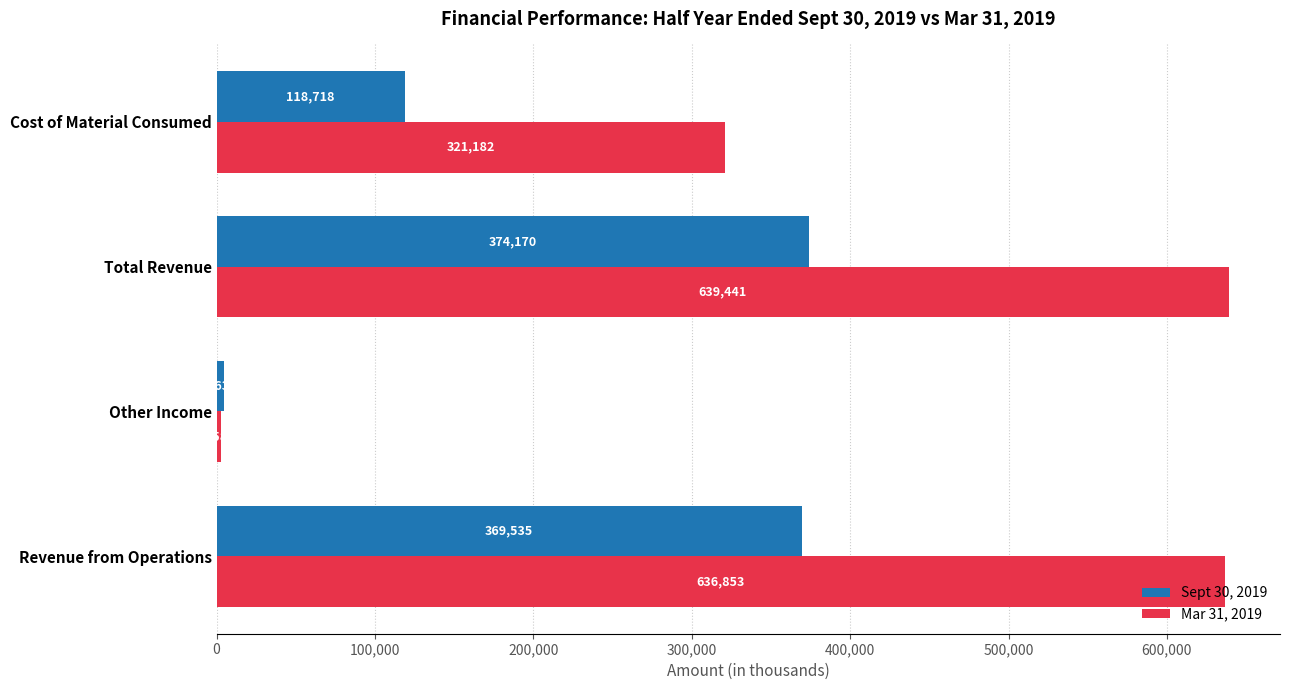

The value of Sept 30, 2019 at Total Revenue is 374169.7. True or false?

True